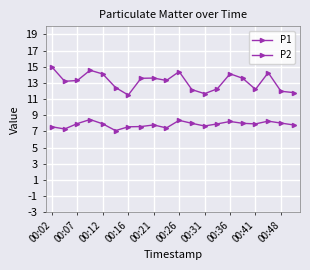

How many distinct data groups are displayed?

2